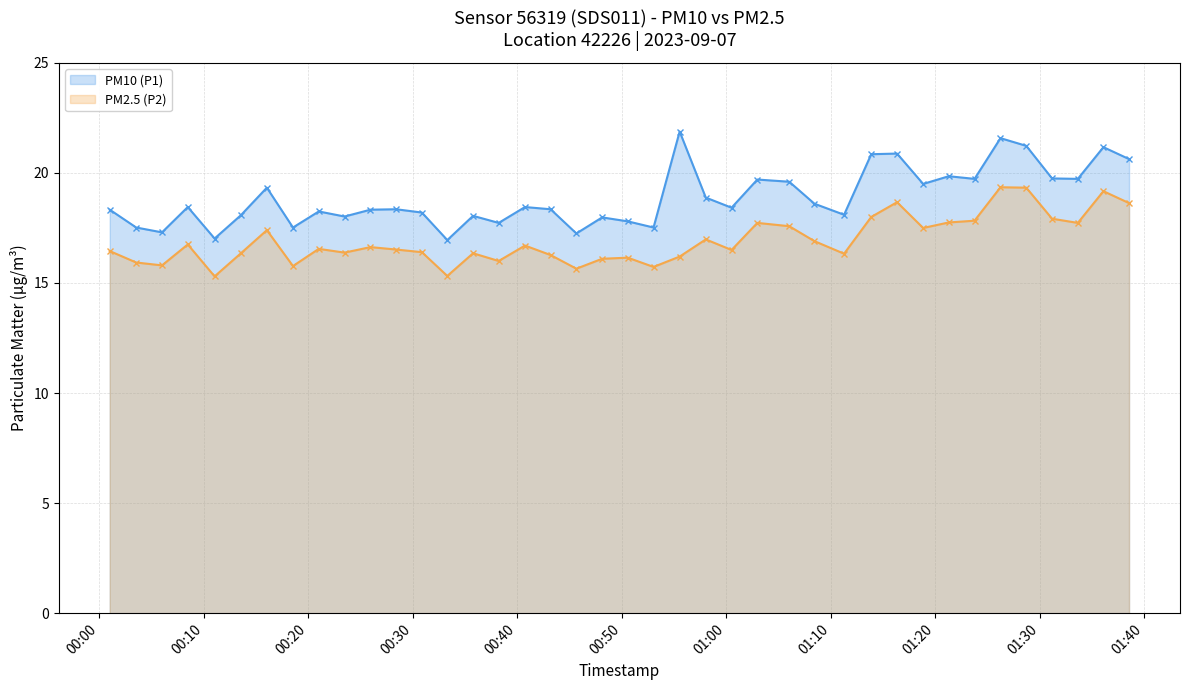

What is the sum of all PM2.5 (P2) values?

676.6